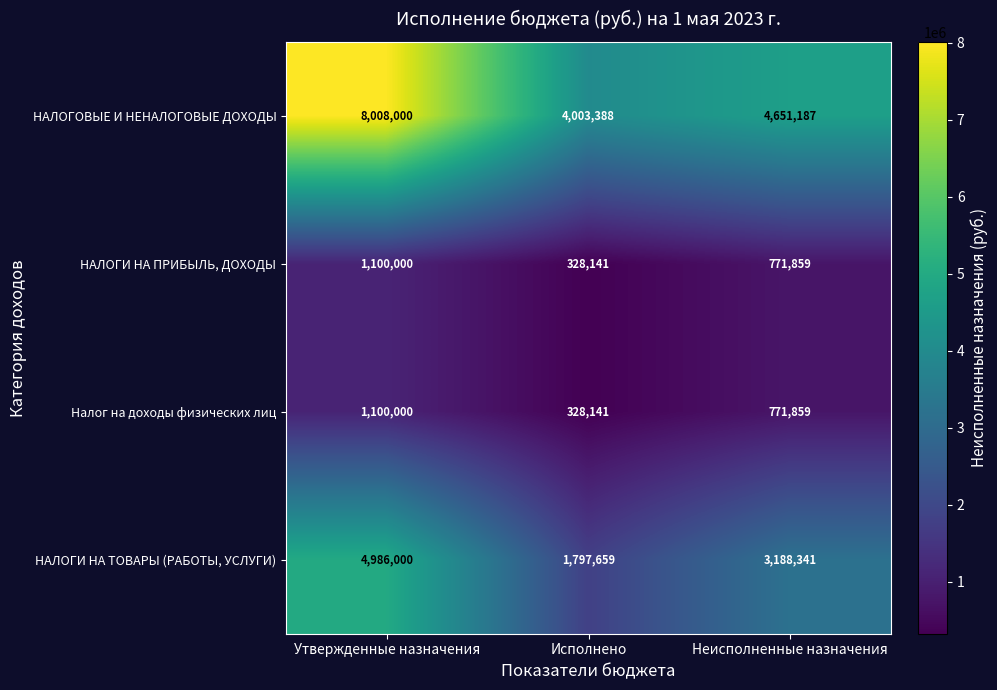

What is the difference between the Налог на доходы физических лиц values at Утвержденные назначения and Неисполненные назначения?

328141